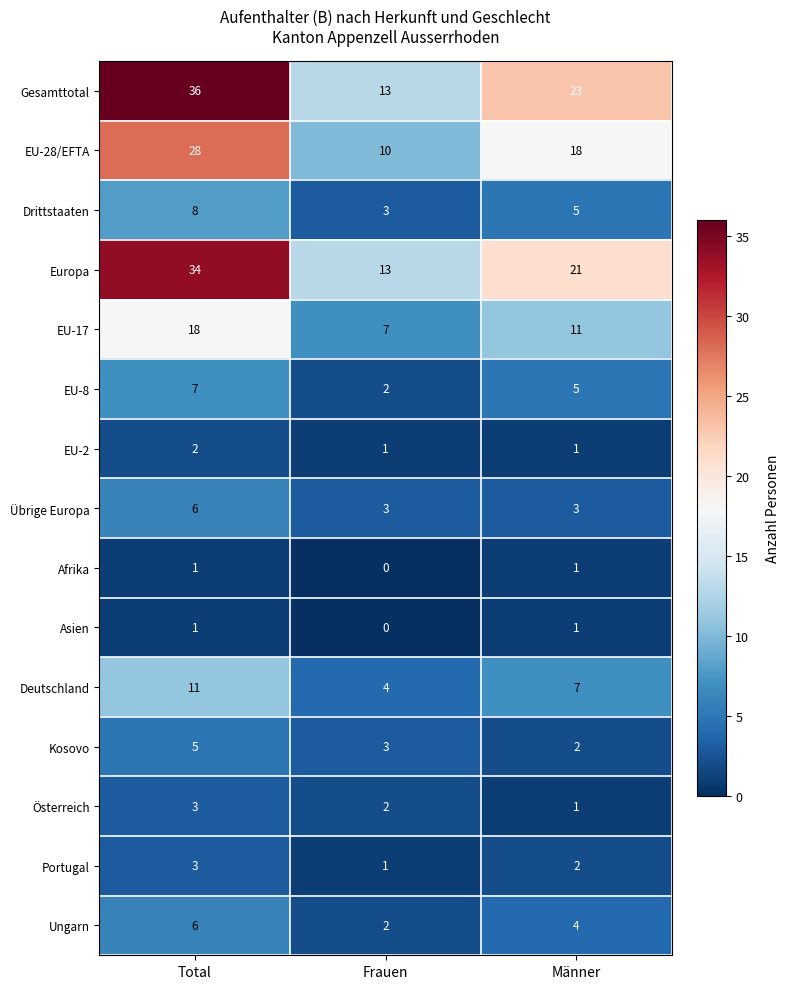

Rank the categories by Kosovo value from highest to lowest.

Total, Frauen, Männer